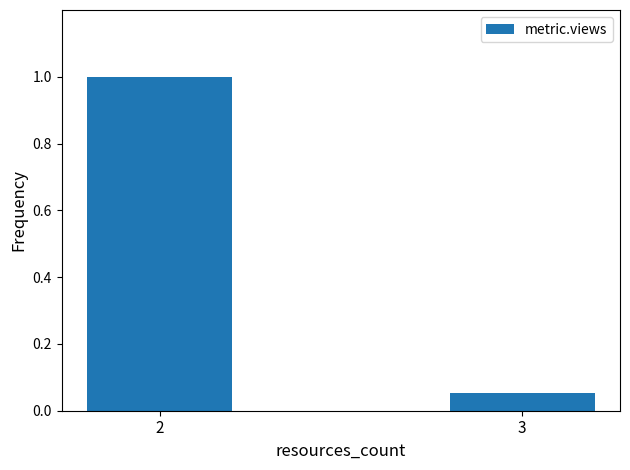

True or false: the data shows 0.0 at 3.

False